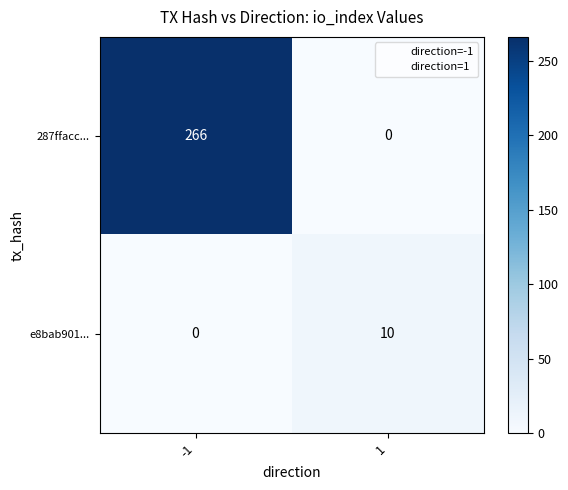

How many data points in e8bab901... are less than 10?

1